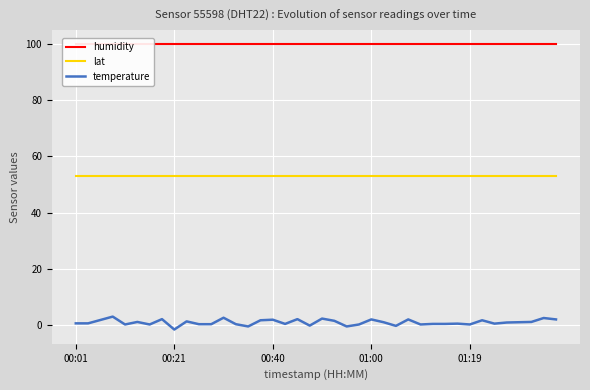

Where is humidity nearest to the value 99?

00:01